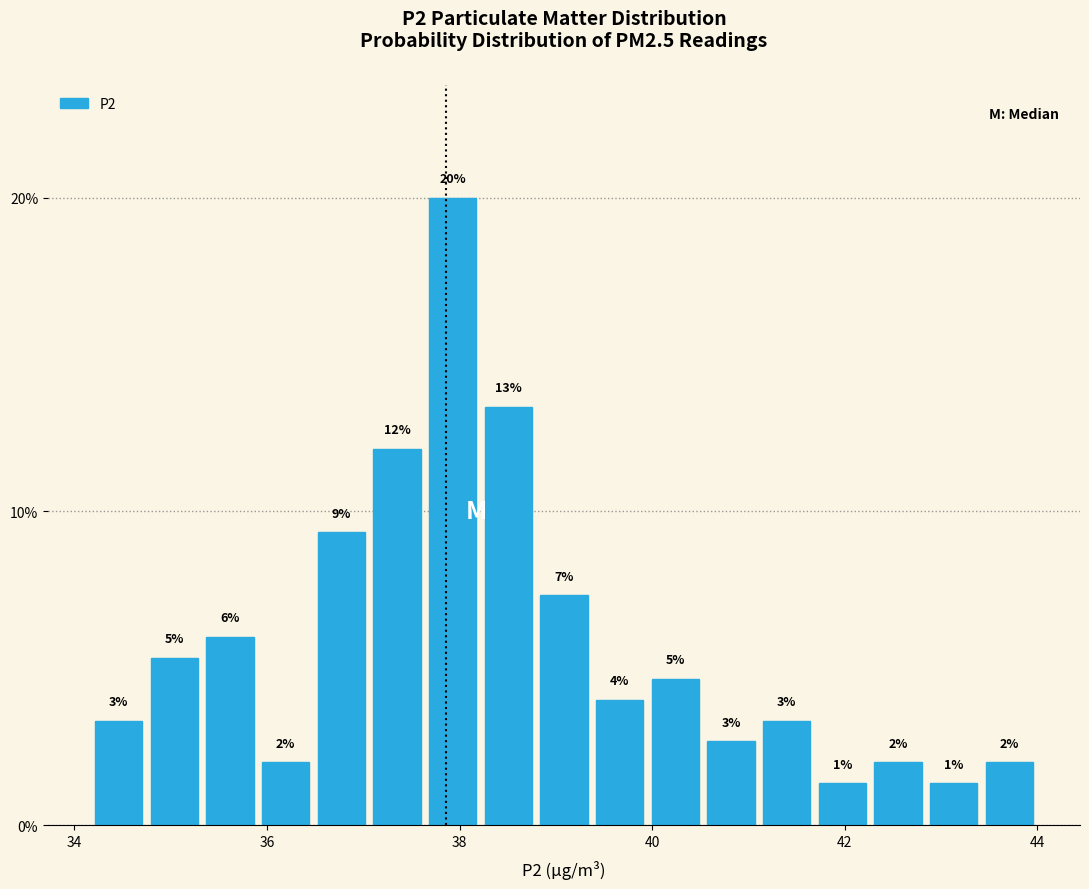

Around what value on the x-axis is the tallest bar? Give the approximate position of its centre, as read against the axis.

38.0